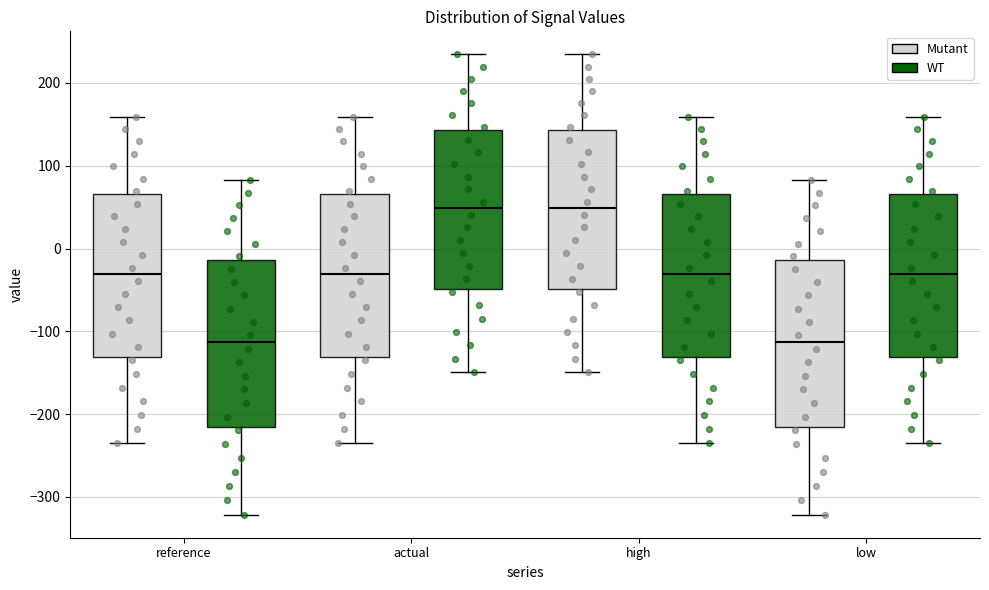

Reading left to right, transcribe this box plot: for each box, give where its median line is, the range the box spans, and where its two whiskers end, as read against the y-axis. The values are not printed on the chart, so give them approximately, as read against the axis.

reference (Mutant): median -30, box -130 to 70, whiskers -230 to 160
reference (WT): median -110, box -220 to -10, whiskers -320 to 80
actual (Mutant): median -30, box -130 to 70, whiskers -230 to 160
actual (WT): median 50, box -50 to 140, whiskers -150 to 230
high (Mutant): median 50, box -50 to 140, whiskers -150 to 230
high (WT): median -30, box -130 to 70, whiskers -230 to 160
low (Mutant): median -110, box -220 to -10, whiskers -320 to 80
low (WT): median -30, box -130 to 70, whiskers -230 to 160